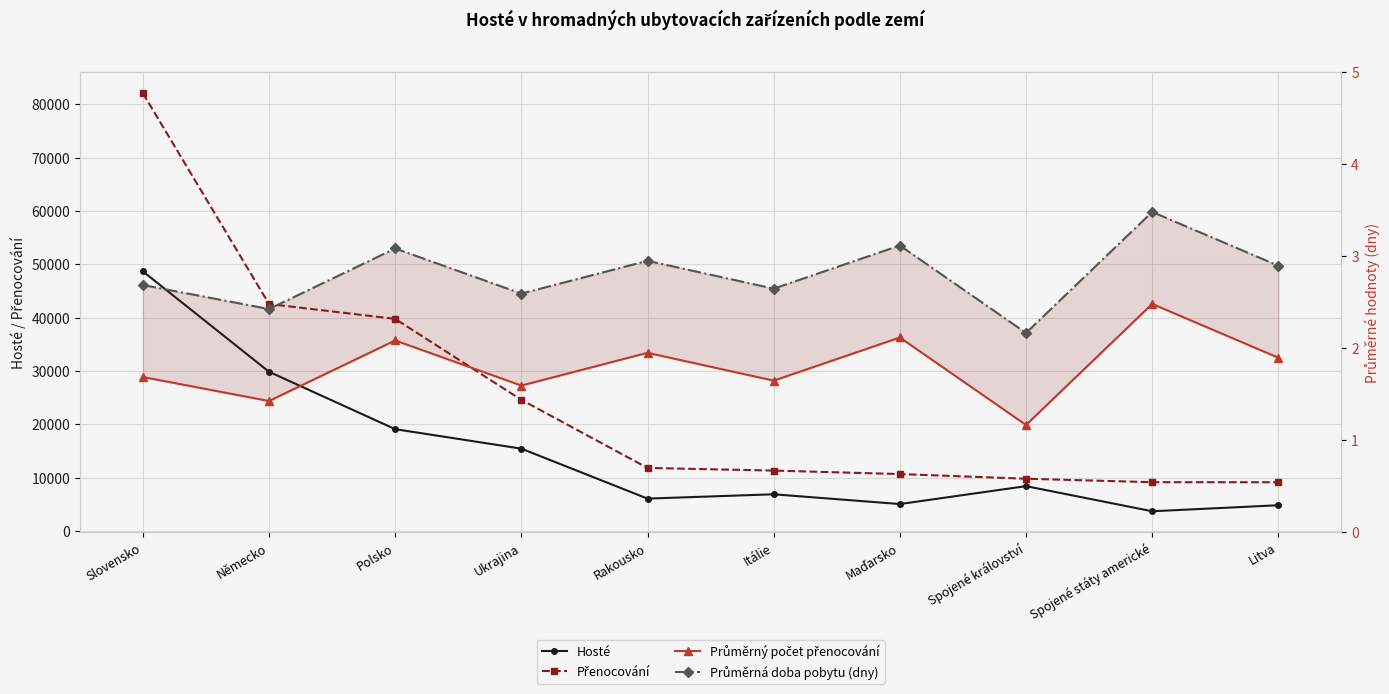

What is the difference between the highest and lowest values at Spojené státy americké?

9133.5